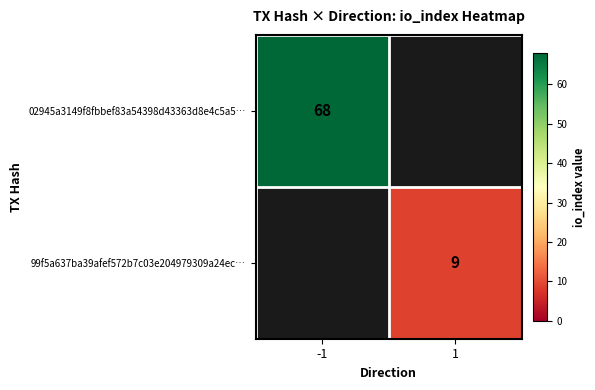

True or false: 02945a3149f8fbbef83a54398d43363d8e4c5a5… has a value of 38 at -1.

False